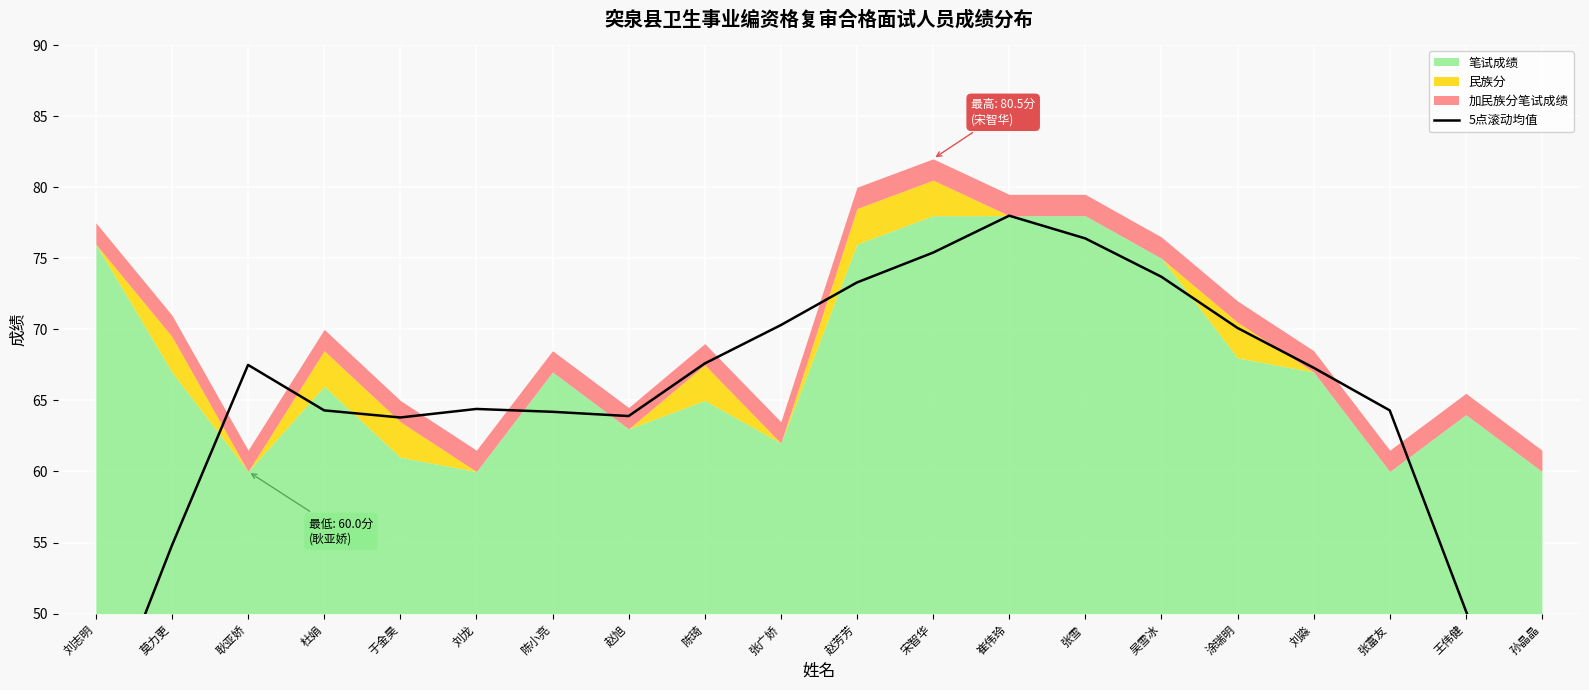

The value at 孙晶晶 is 13.1. True or false?

False